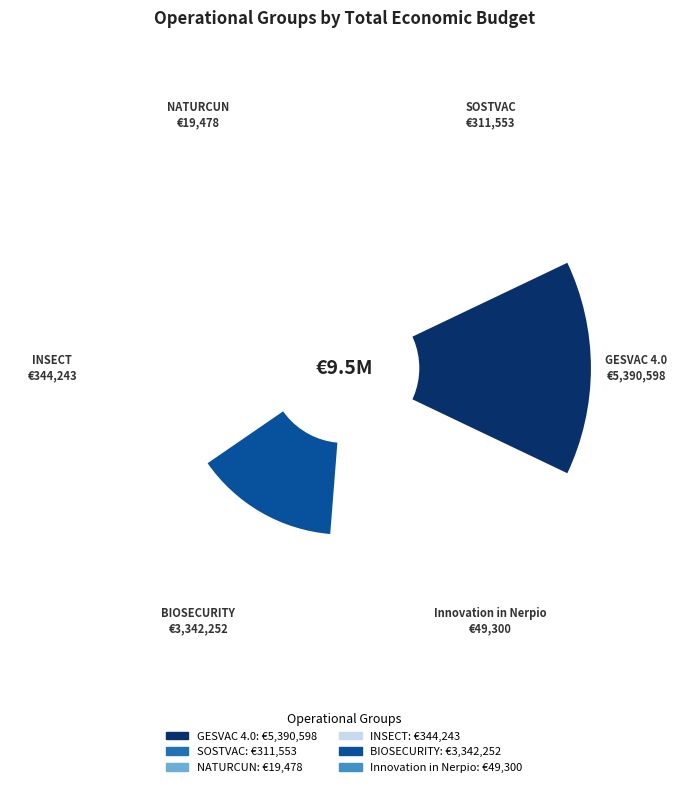

Does the chart contain any negative values?

No